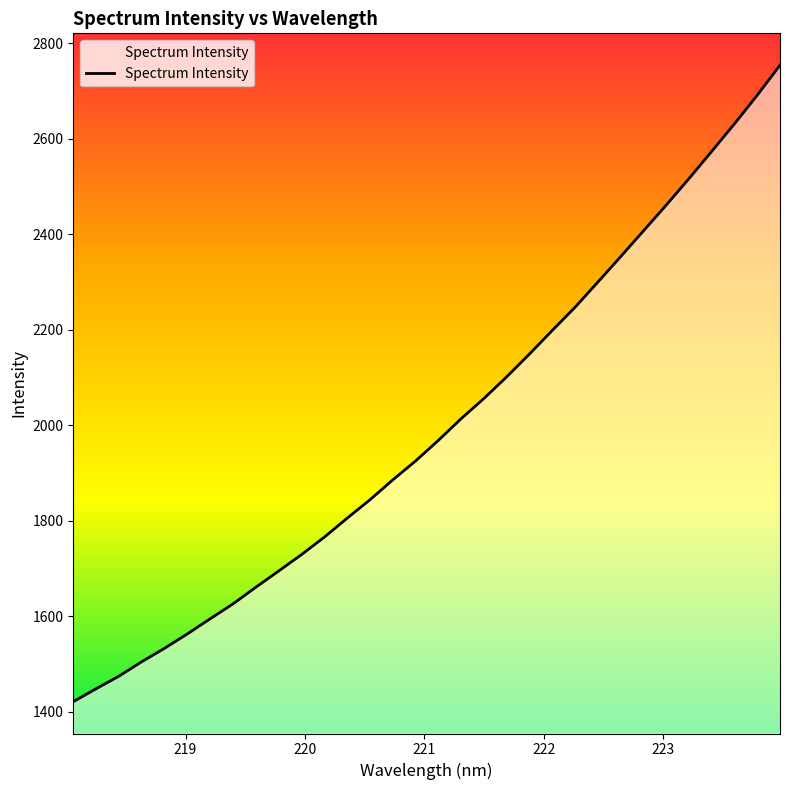

What is the greatest value displayed?

2754.3